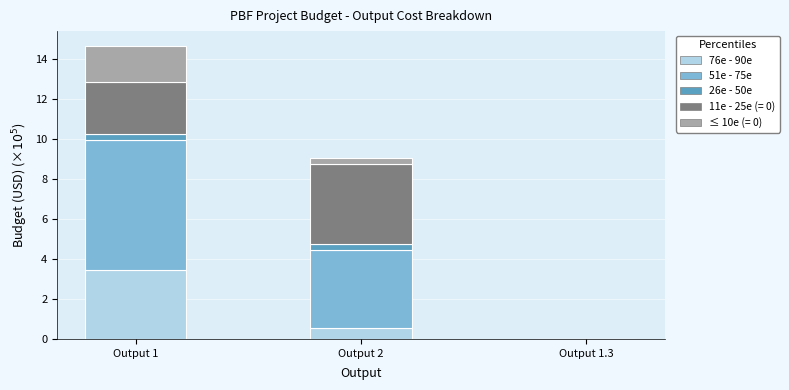

At which category is the sum across all series the highest?

Output 1